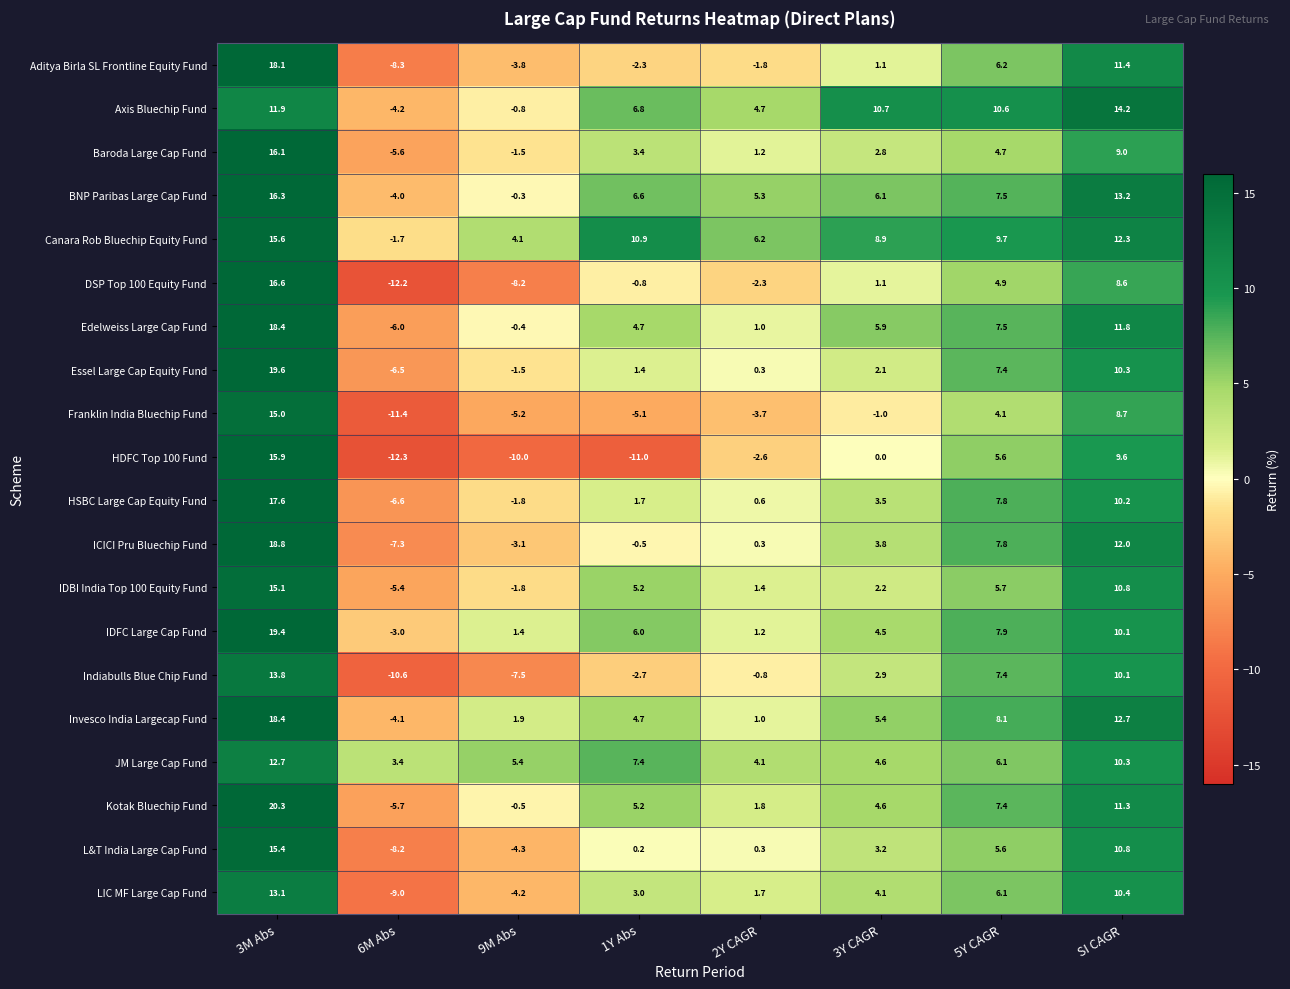

What is the highest value of the L&T India Large Cap Fund series?

15.4